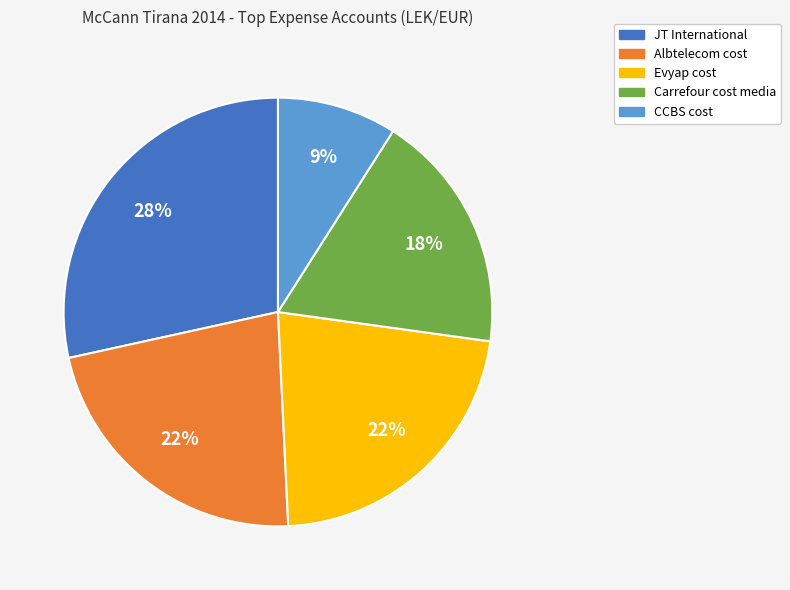

Approximately how many times larger is the value at Evyap cost compared to CCBS cost?

2.4